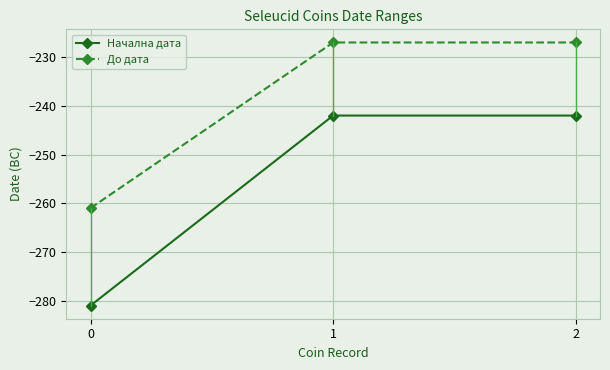

How many До дата values are between -261 and -227?

3